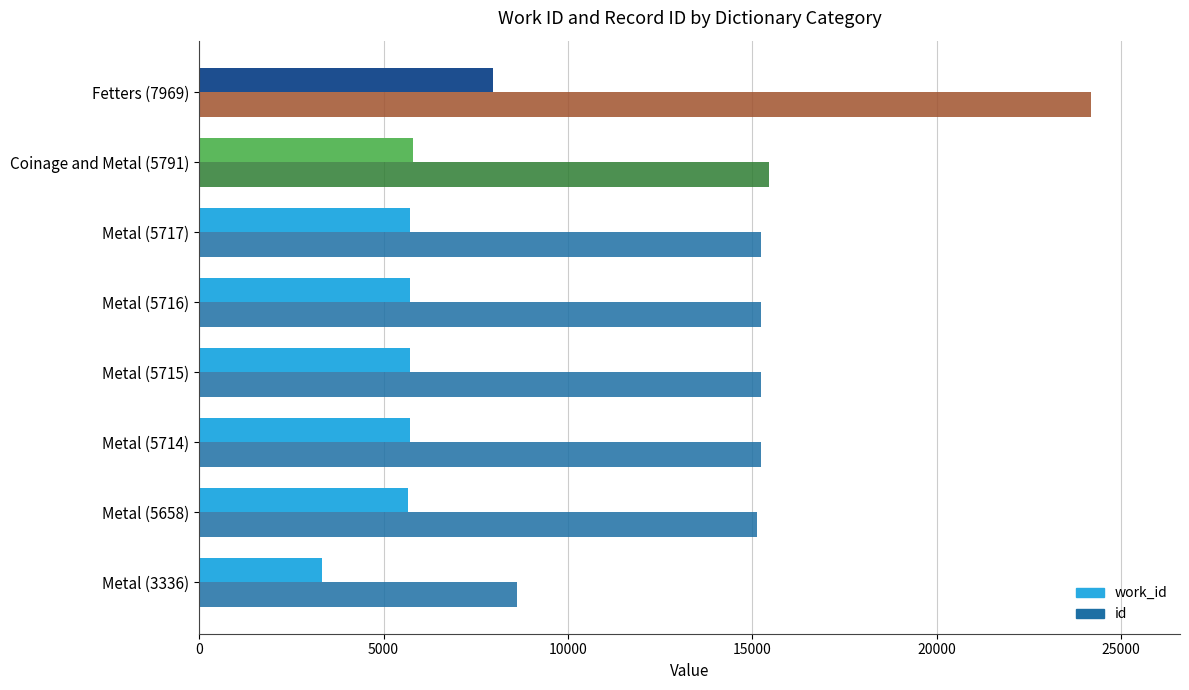

The id series shows 8660 at Coinage and Metal (5791). True or false?

False